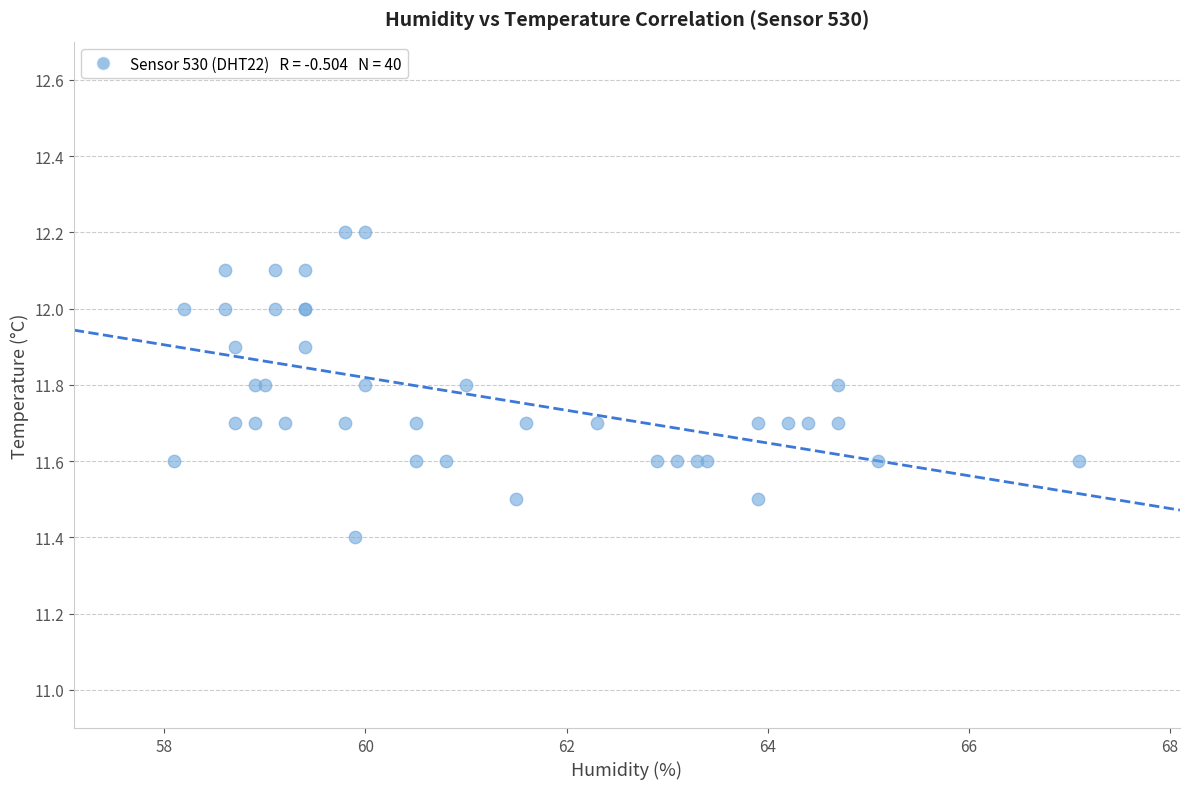

What Y value in the scatter plot is closest to 11?

11.4